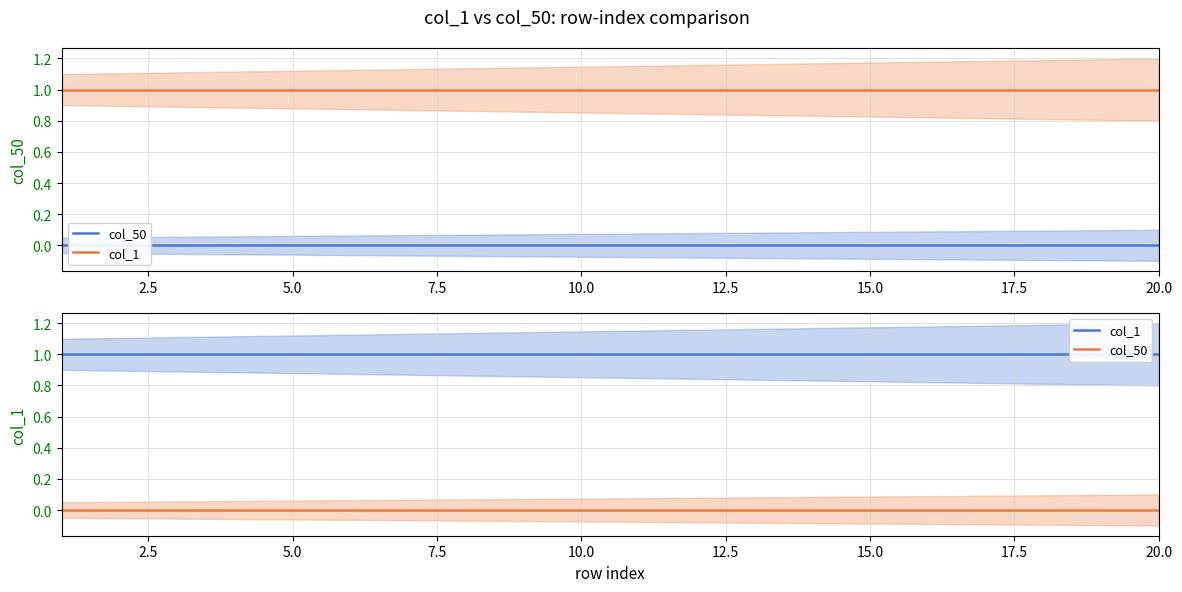

List the series in order of their overall mean, lowest first.

col_50, col_1